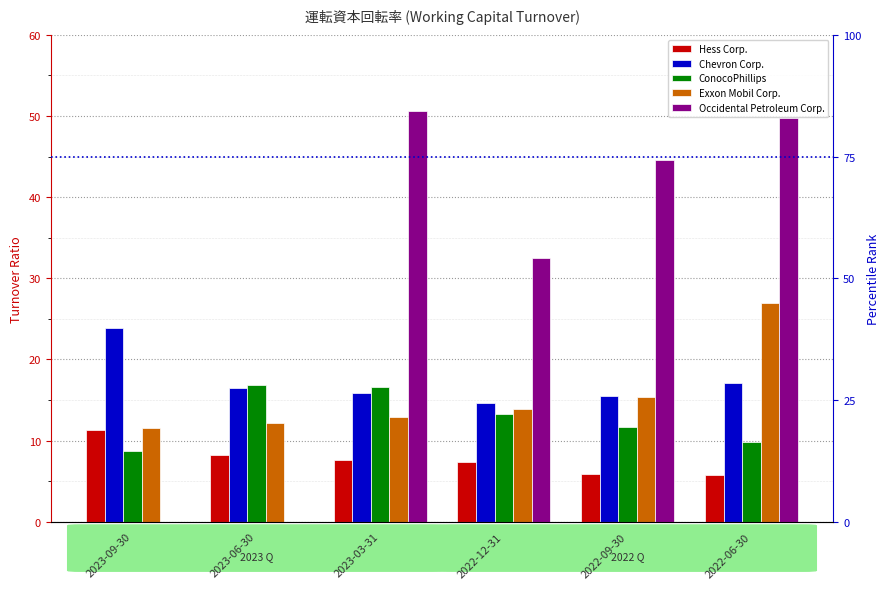

Which series has the largest total across all categories?

Occidental Petroleum Corp.